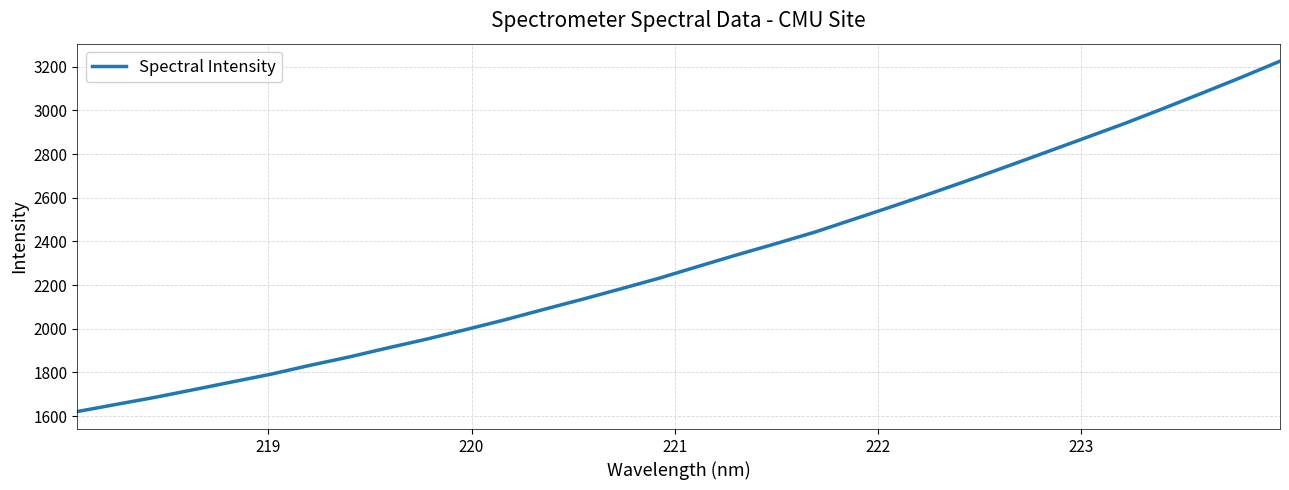

What is the difference between the maximum and minimum values?

1604.5